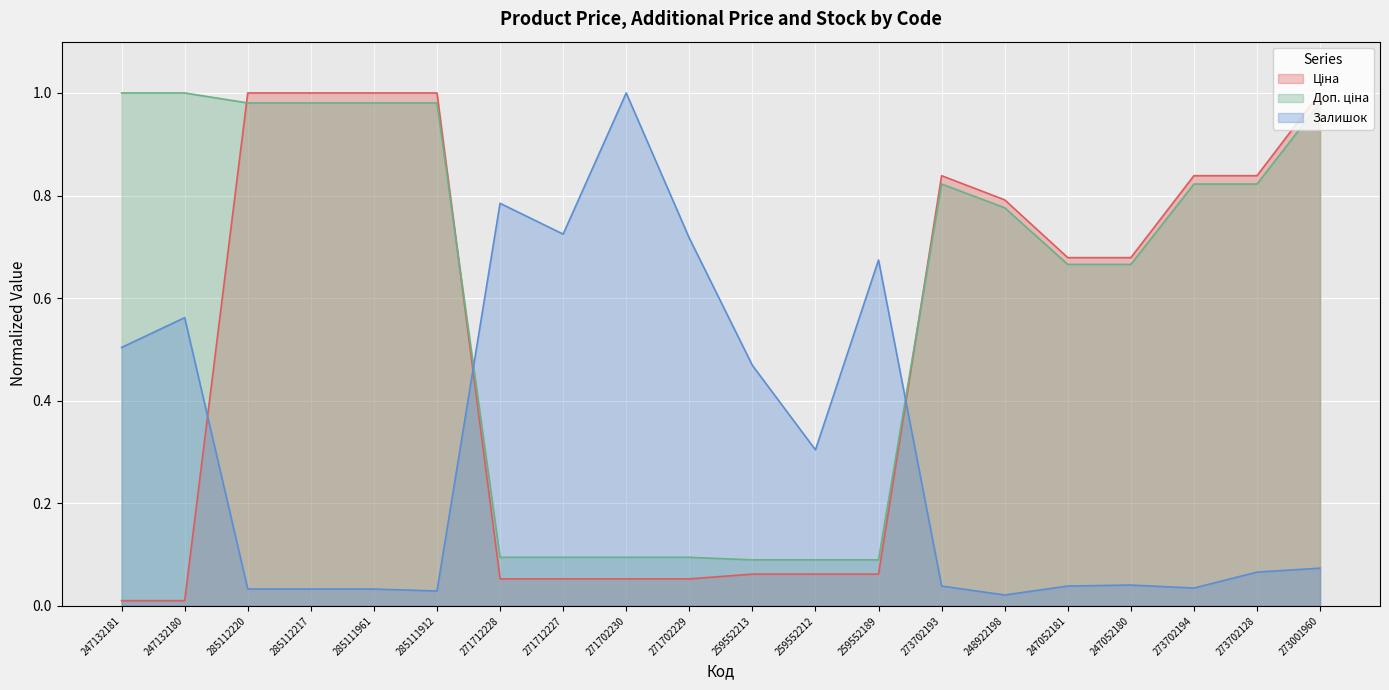

True or false: Ціна and Доп. ціна cross at least once.

True